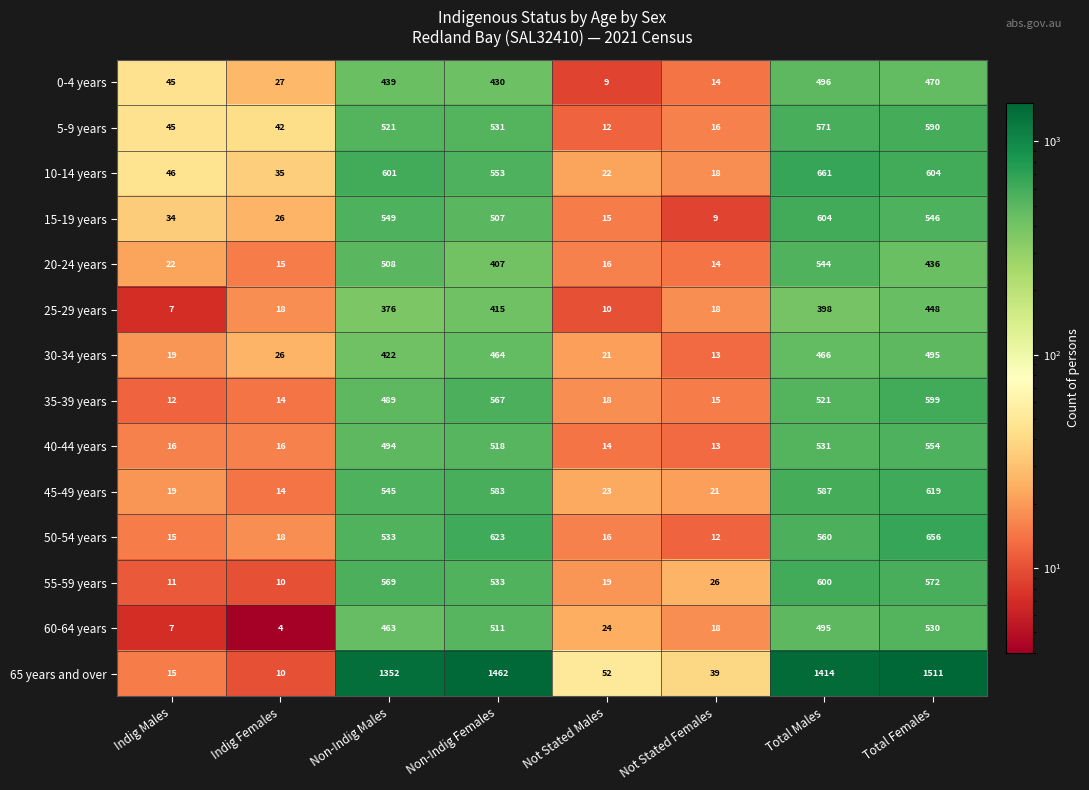

What is the difference between the maximum and minimum values in the 30-34 years series?

482